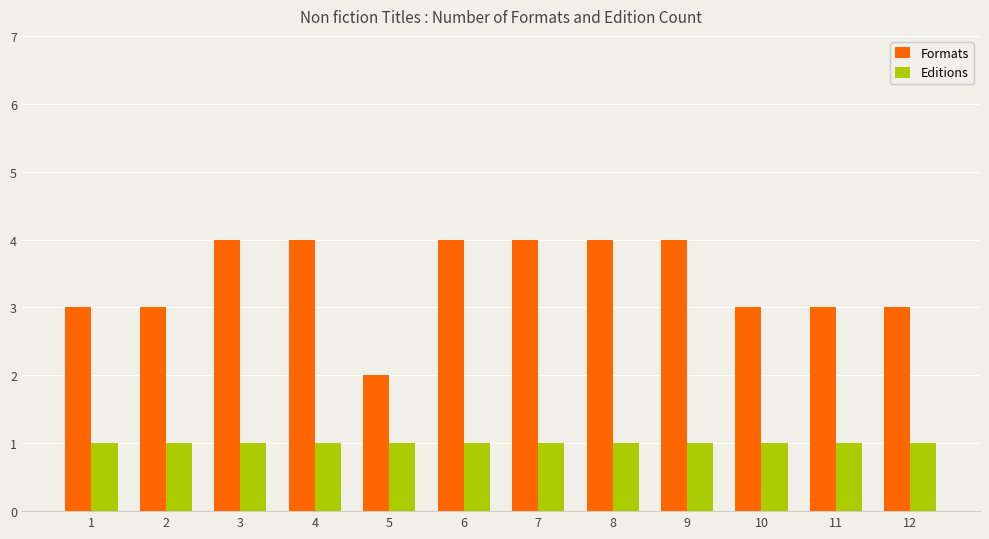

What is the smallest value displayed?

1